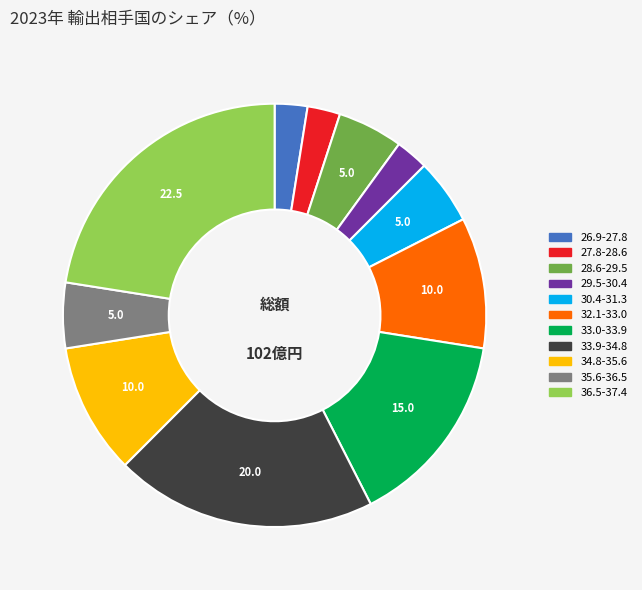

Is there any slice that represents more than half of the pie?

No